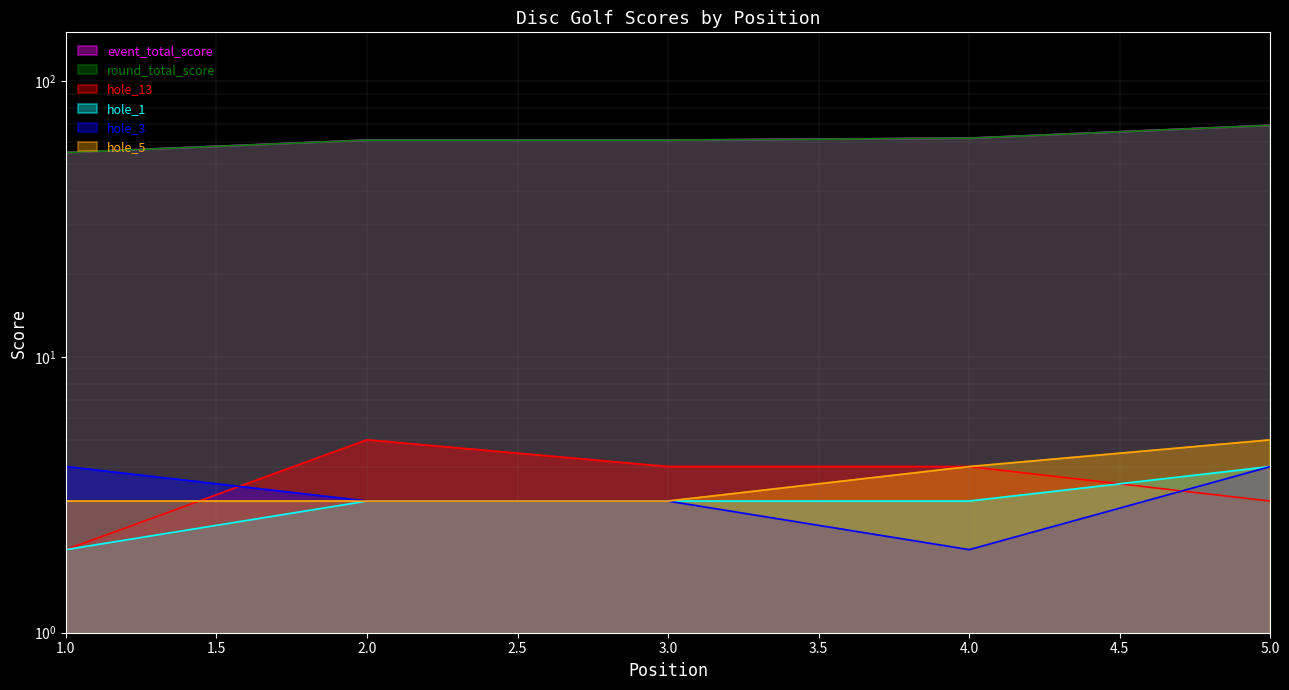

What is the sum of all round_total_score values?

308